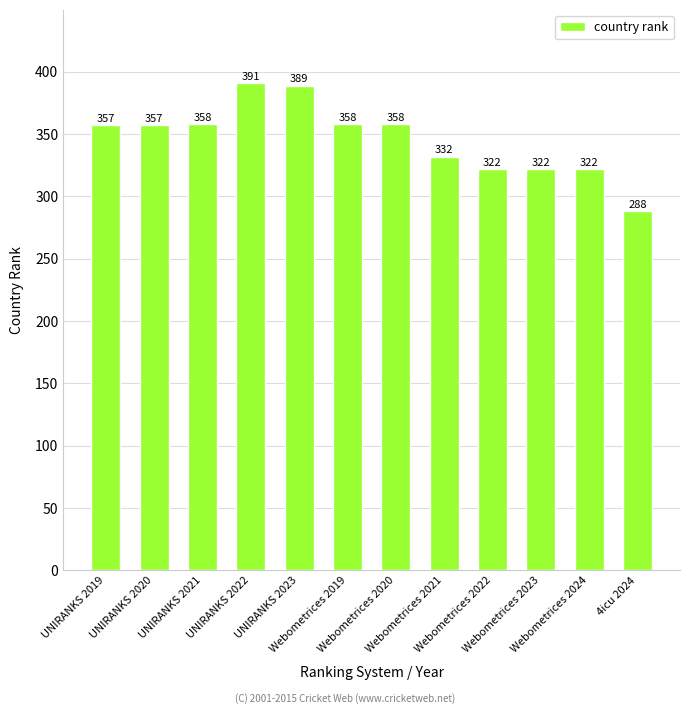

What is the minimum value shown in the chart?

288